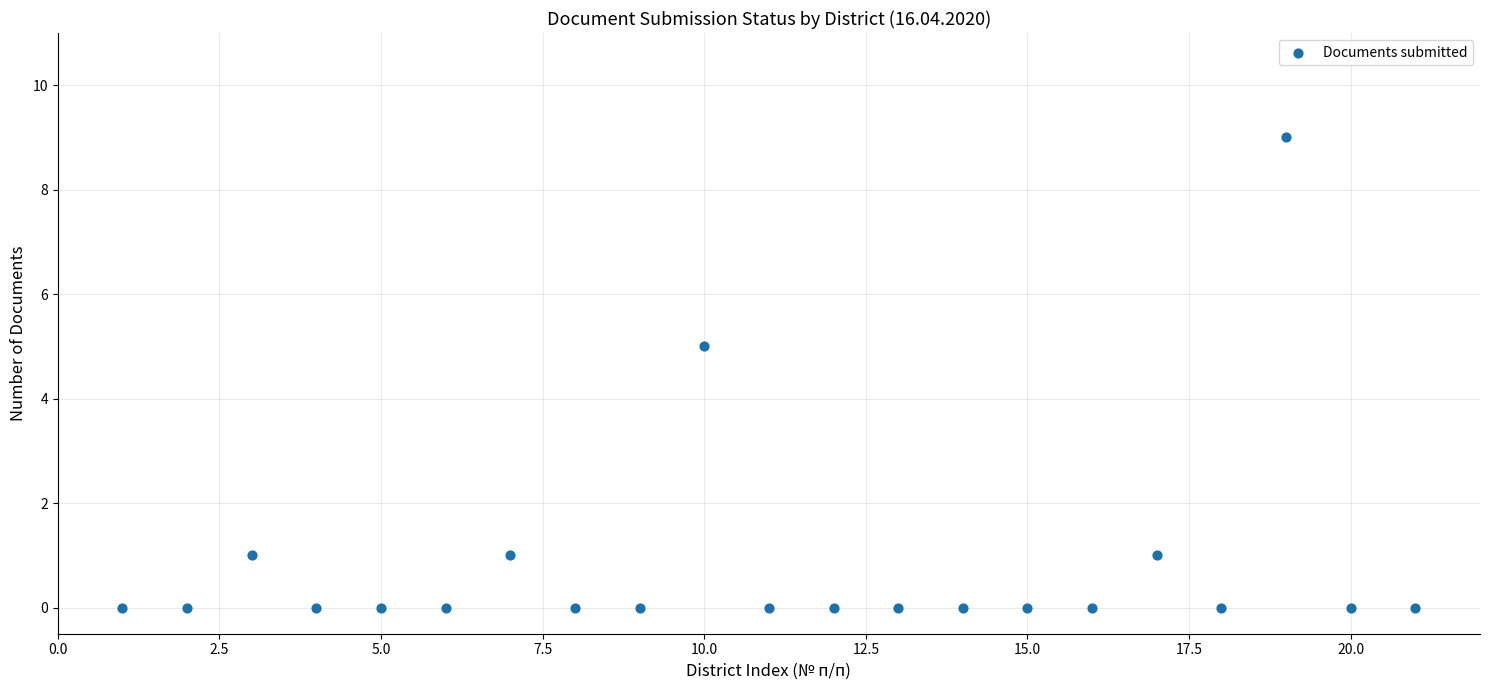

What Y value in the scatter plot is closest to 4?

5